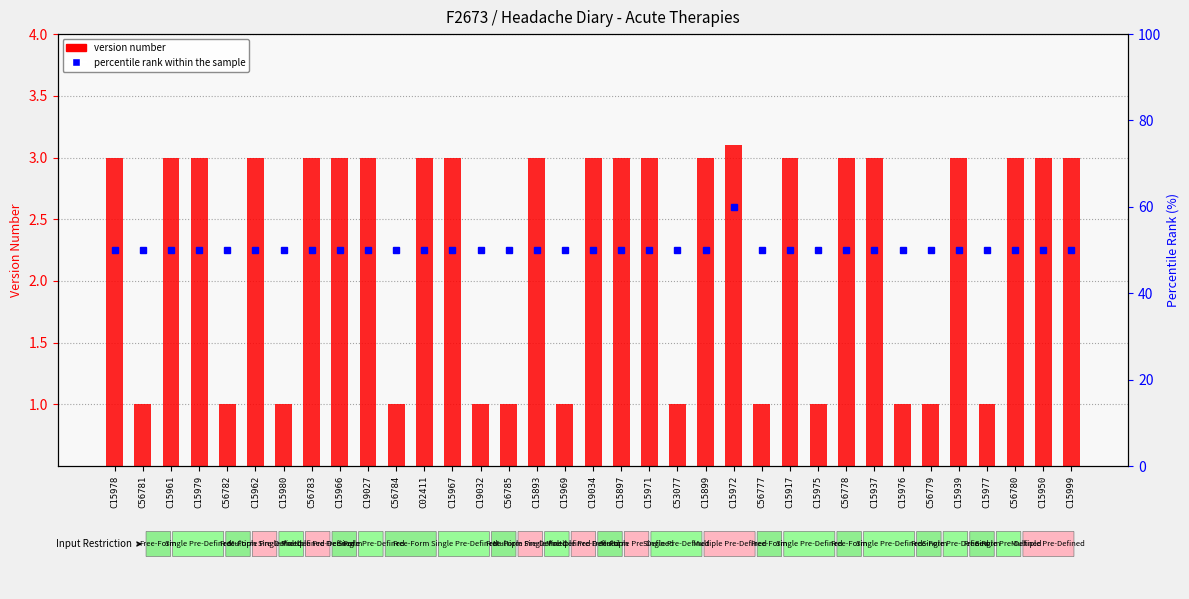

Between C56777 and C15976, which series saw the biggest shift?

version number